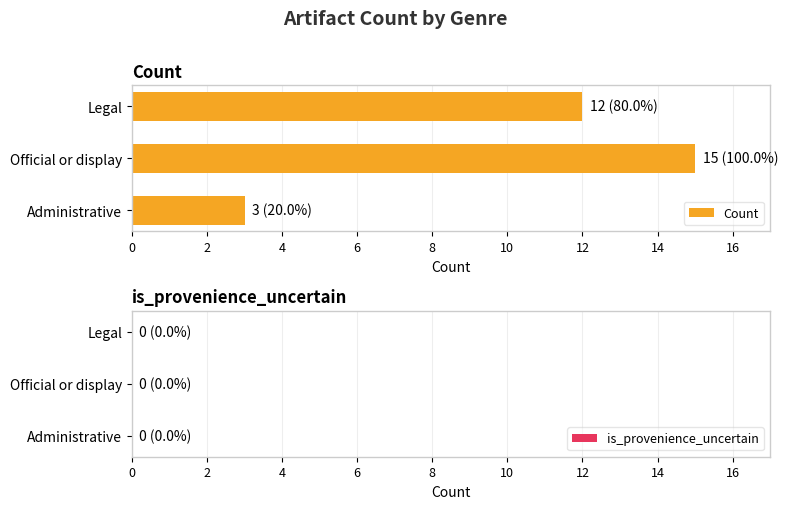

Which label corresponds to the largest value in the chart?

Official or display